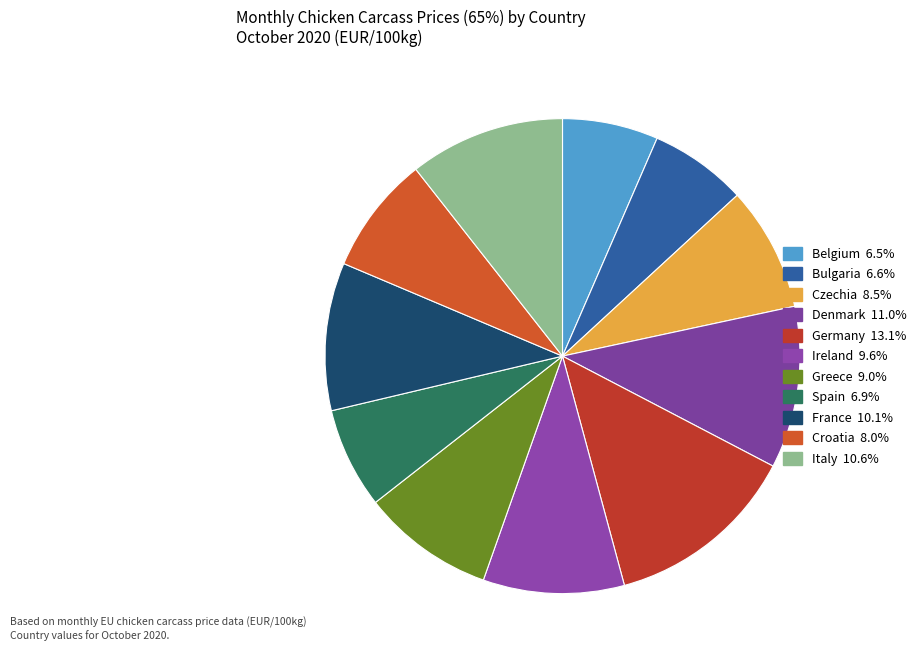

Do Denmark and Ireland together represent more than half of the pie?

No